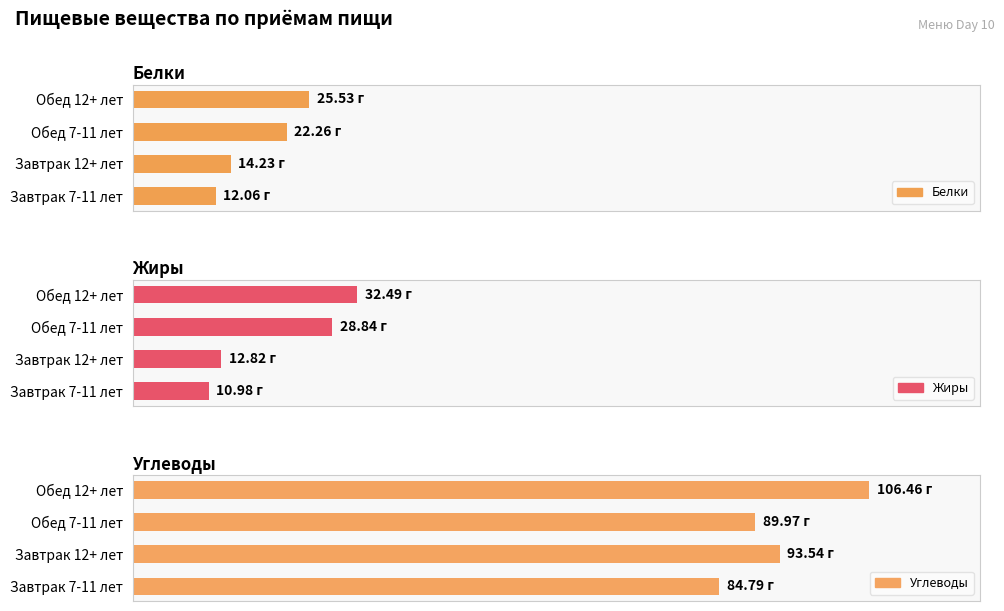

How many bars are there in total?

12